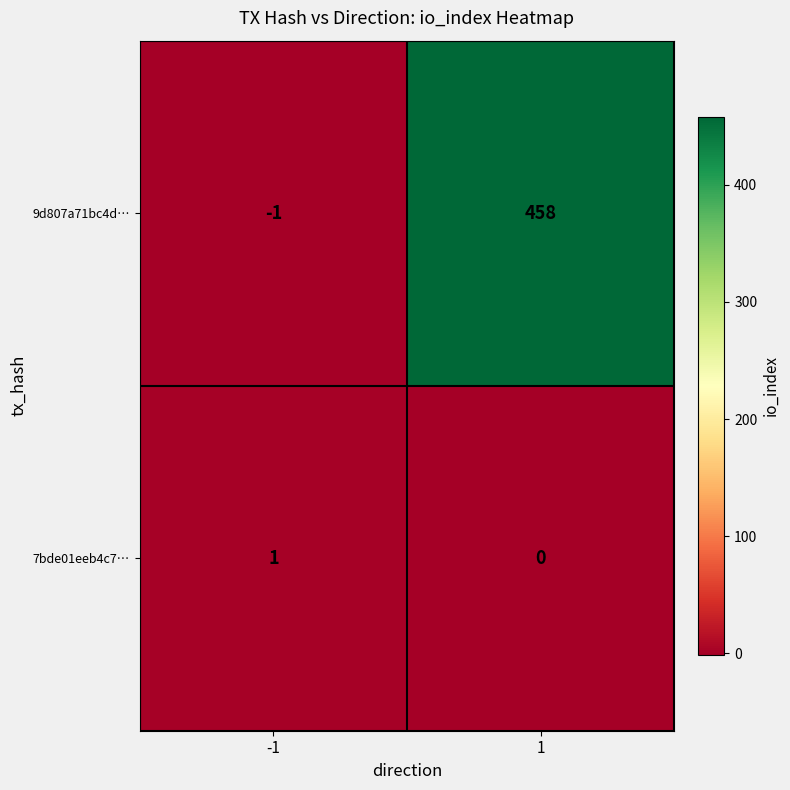

What is the total value across all series at 1?

458